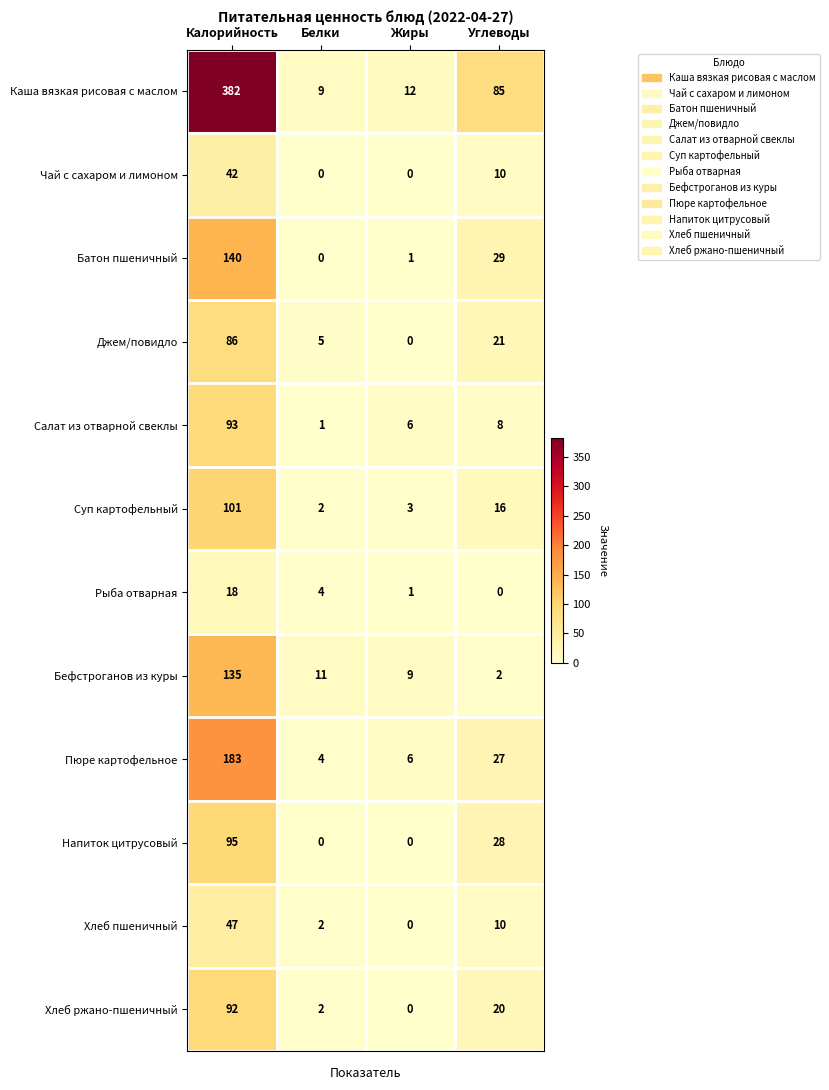

What is the maximum value for Каша вязкая рисовая с маслом?

382